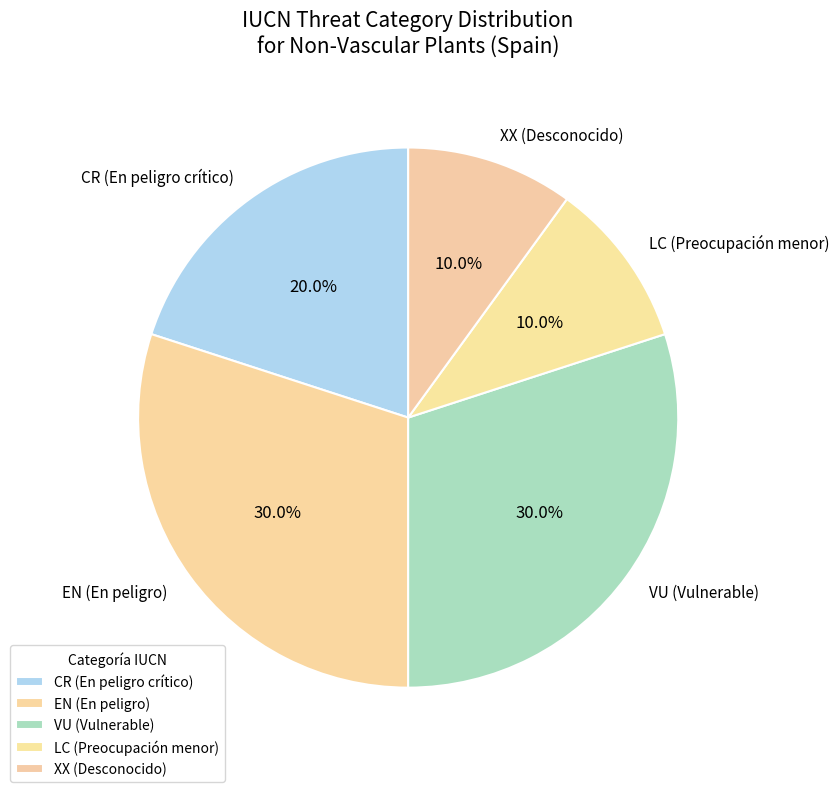

How many slices are in this pie chart?

5